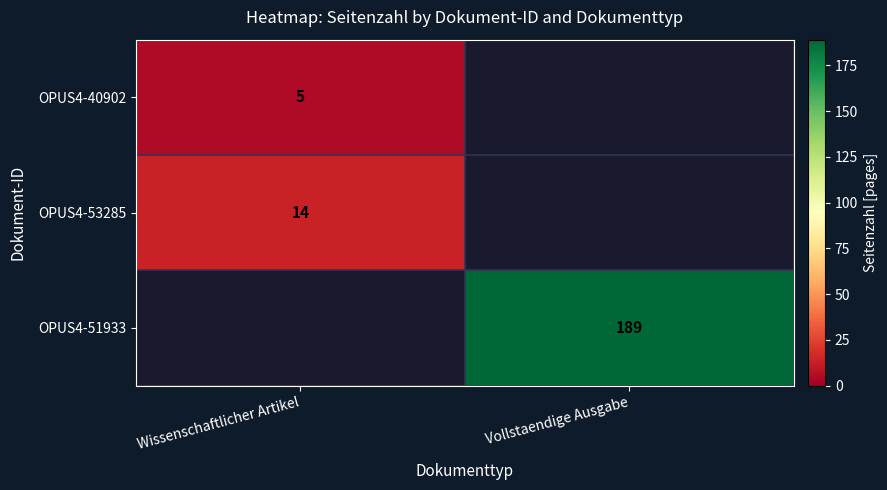

The value of OPUS4-51933 at Vollstaendige Ausgabe is 189. True or false?

True